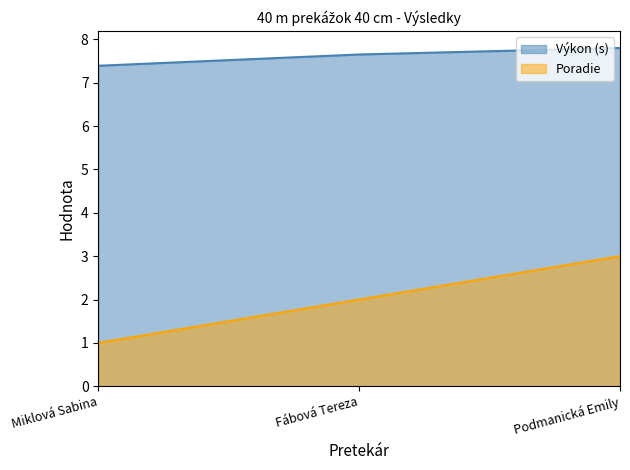

Reading right to left, what are all the values shown in this chart?

Poradie: Podmanická Emily=3.0	Fábová Tereza=2.0	Miklová Sabina=1.0
Výkon (s): Podmanická Emily=7.8	Fábová Tereza=7.7	Miklová Sabina=7.4